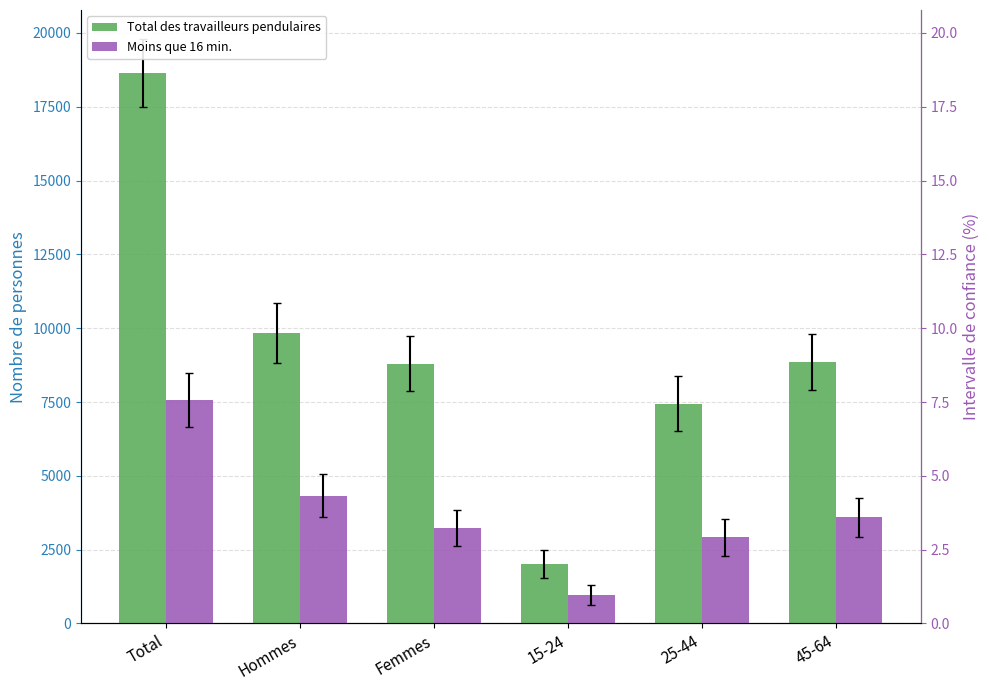

Which has a higher value, 25-44 or Total?

Total